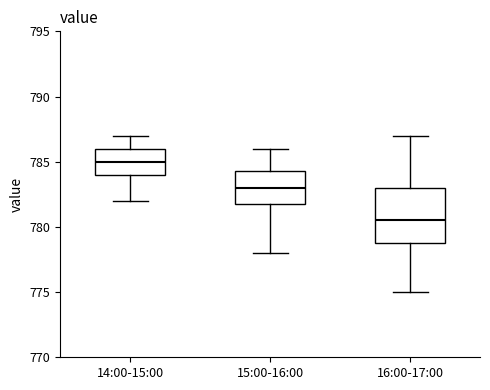

Where is the upper edge of the box for 16:00-17:00 on the y-axis? The values are not printed on the chart, so give them approximately, as read against the axis.

783.0